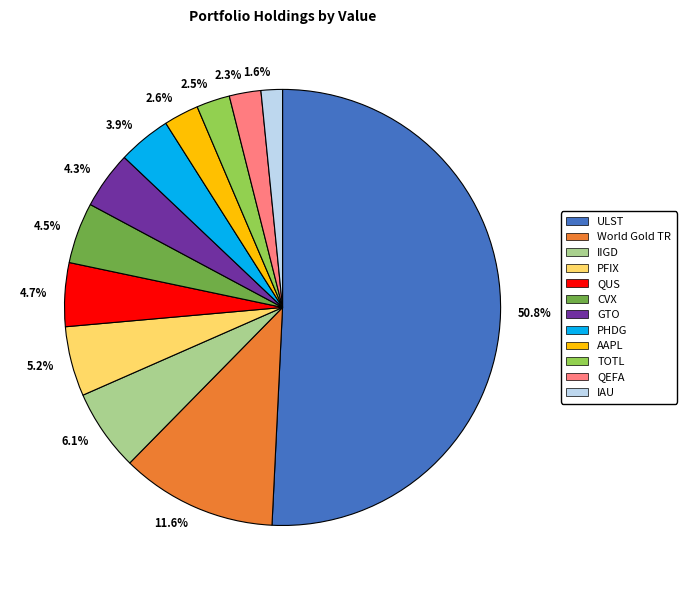

How many slices are in this pie chart?

12